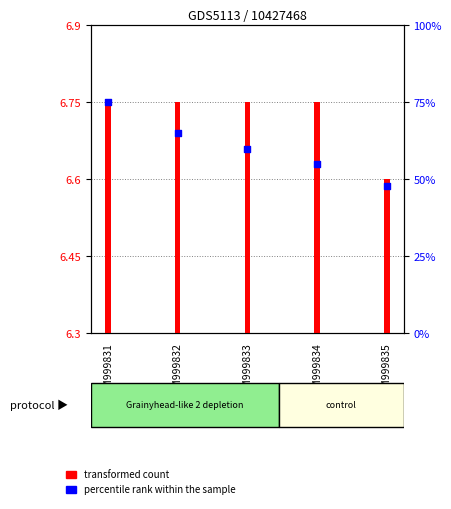

What is the change in value from GSM999831 to GSM999835?

-27